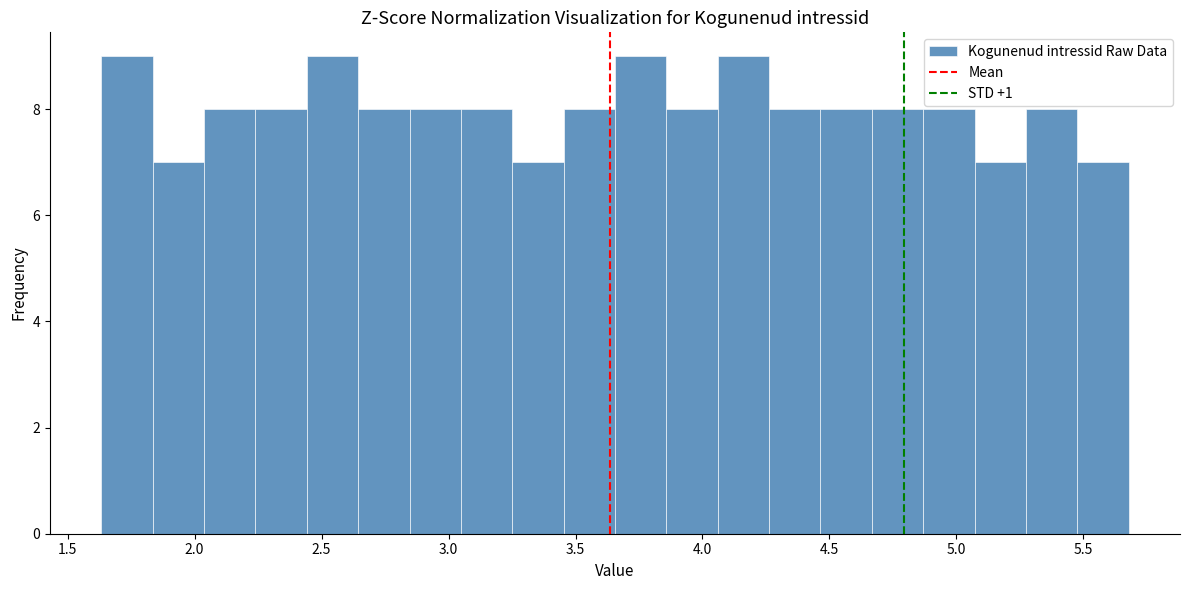

Reading left to right, list every bar in this chart as the range it spans on the x-axis followed by its height. Neither the bar edges nor the heights are printed on the chart, so give them approximately, as read against the axes.

1.65 to 1.85: 9
1.85 to 2.05: 7
2.05 to 2.25: 8
2.25 to 2.45: 8
2.45 to 2.65: 9
2.65 to 2.85: 8
2.85 to 3.05: 8
3.05 to 3.25: 8
3.25 to 3.45: 7
3.45 to 3.65: 8
3.65 to 3.85: 9
3.85 to 4.05: 8
4.05 to 4.25: 9
4.25 to 4.45: 8
4.45 to 4.65: 8
4.65 to 4.85: 8
4.85 to 5.05: 8
5.05 to 5.25: 7
5.25 to 5.50: 8
5.50 to 5.70: 7